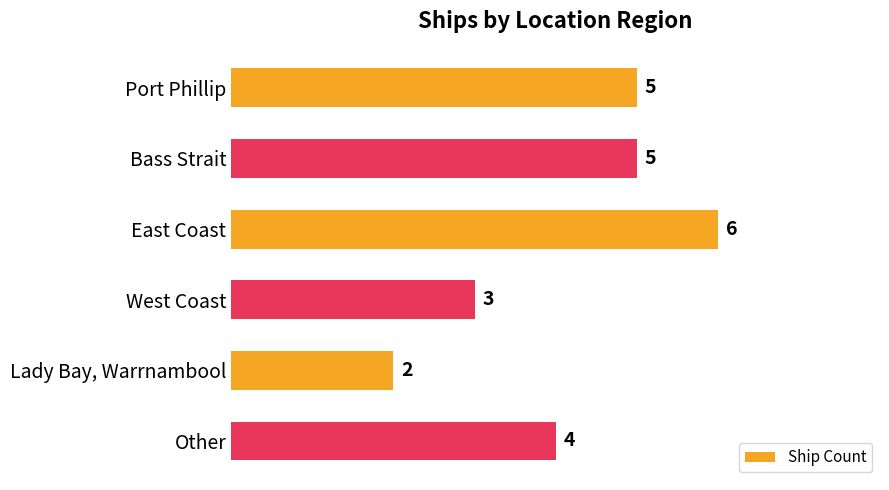

What is the value of the 5th bar from the top?

2